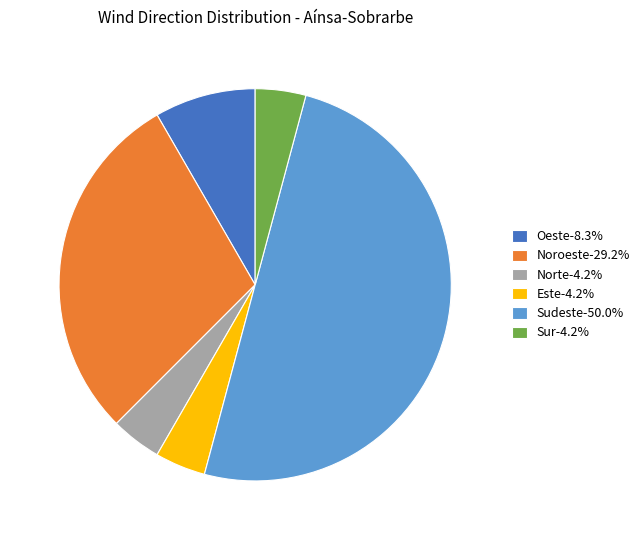

Does Oeste-8.3% represent more than half of the total?

No